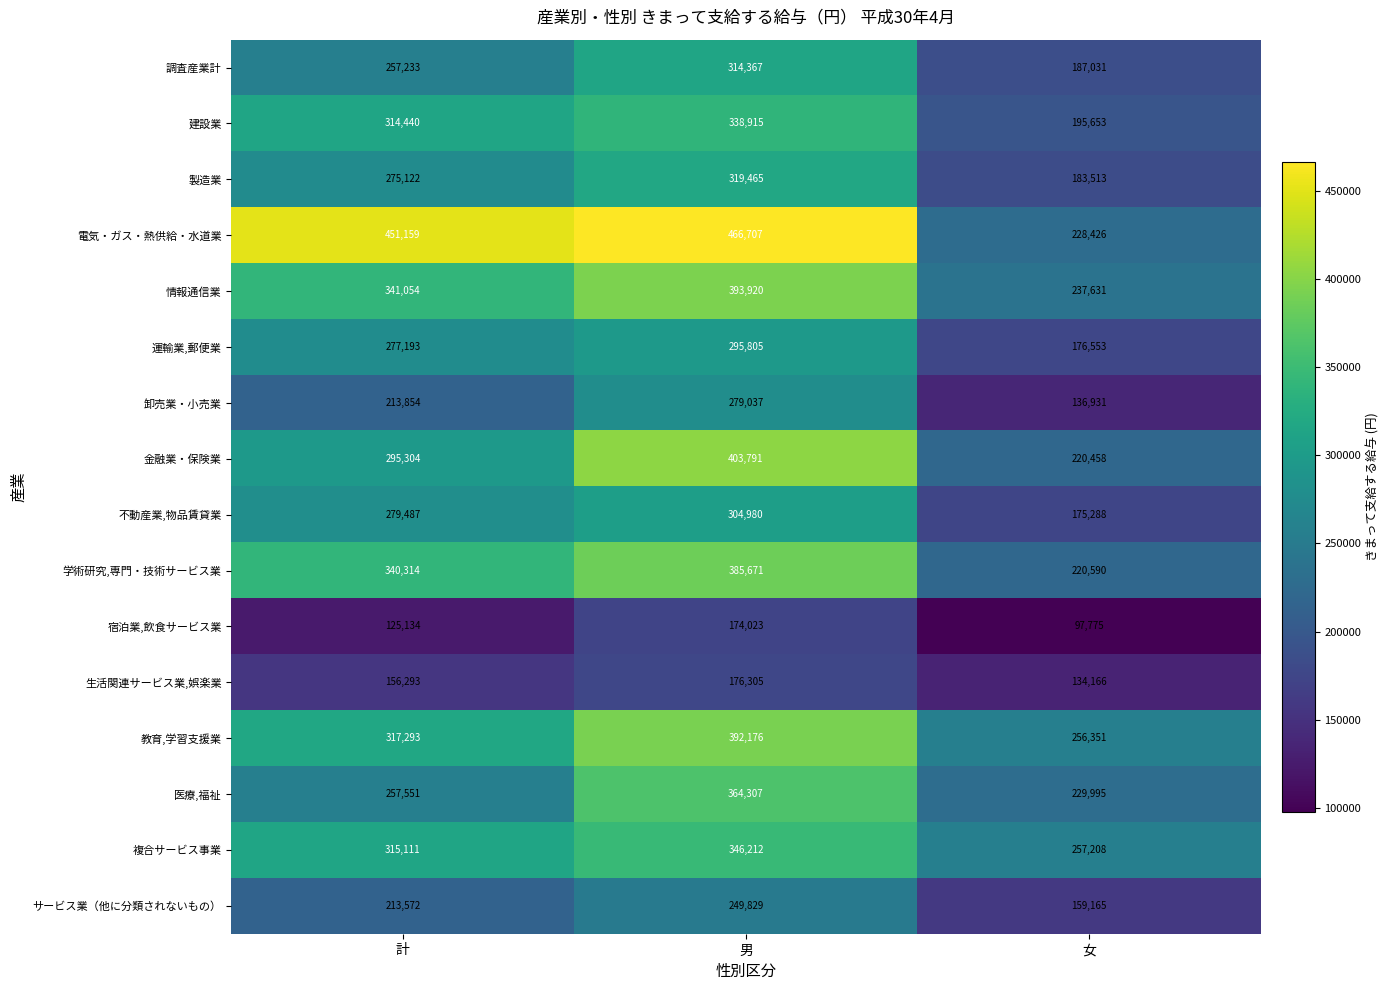

At which category does the chart reach its minimum across all series?

女